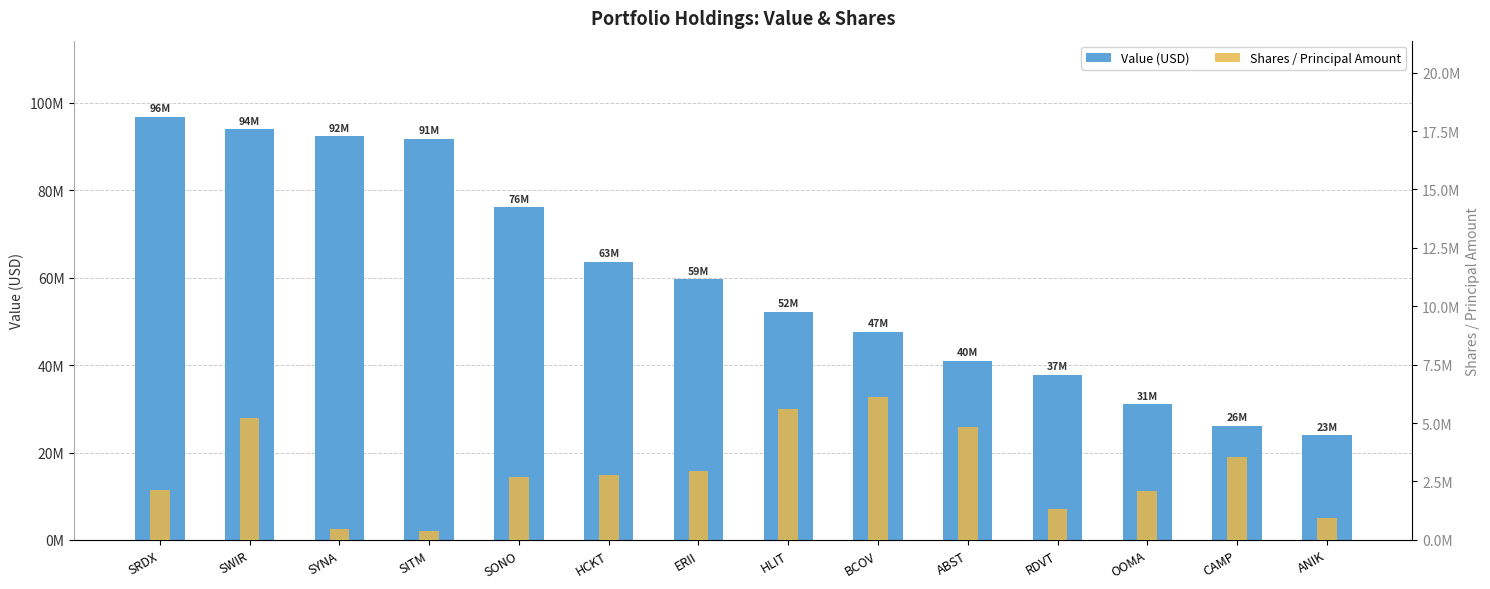

What is the label of the 8th bar from the left?

HLIT